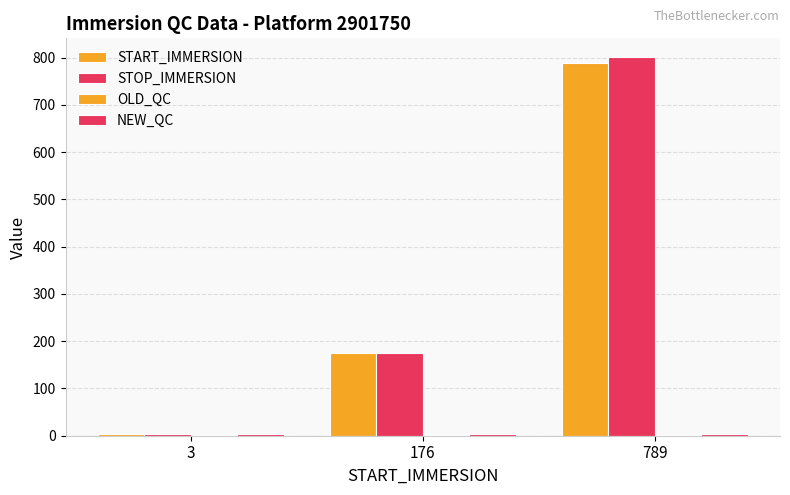

Are the bars grouped side by side (vs. stacked)?

Yes